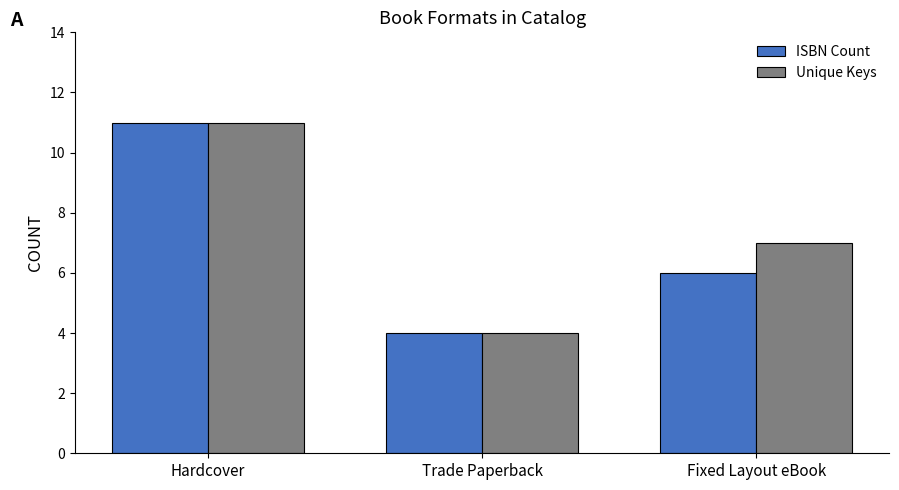

Count the number of data series in this chart.

2